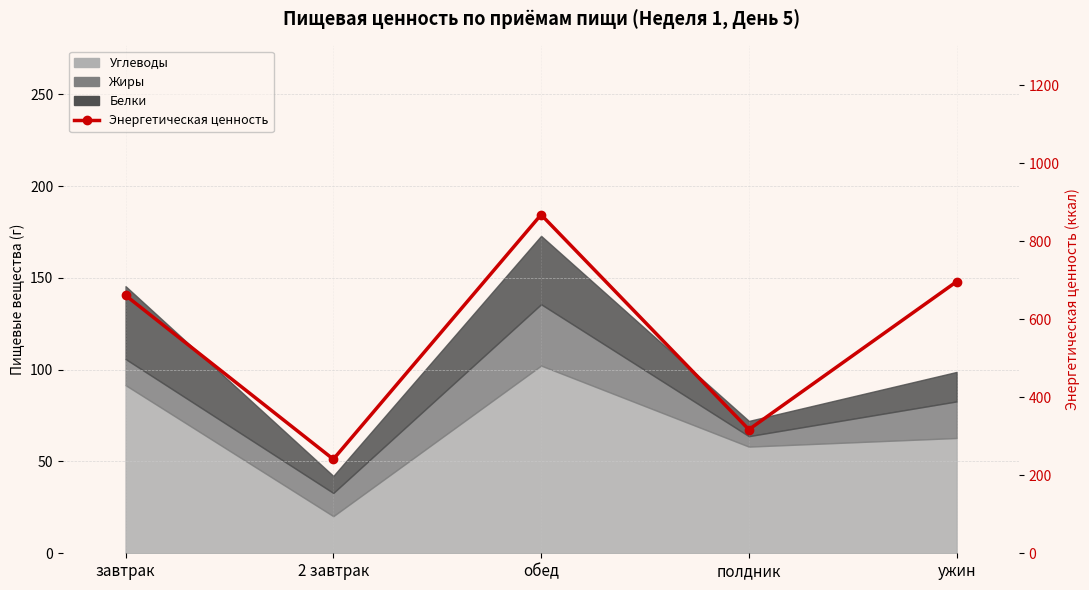

The value at 2 завтрак is 241.1. True or false?

True